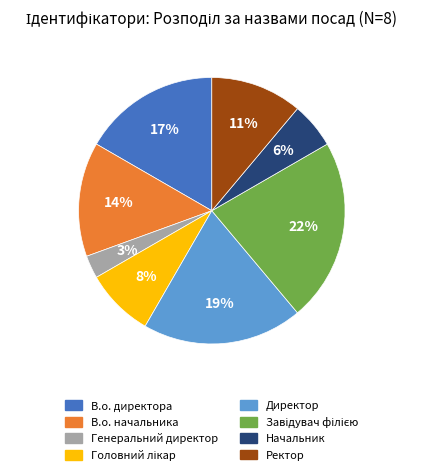

Is there a majority slice in this chart?

No